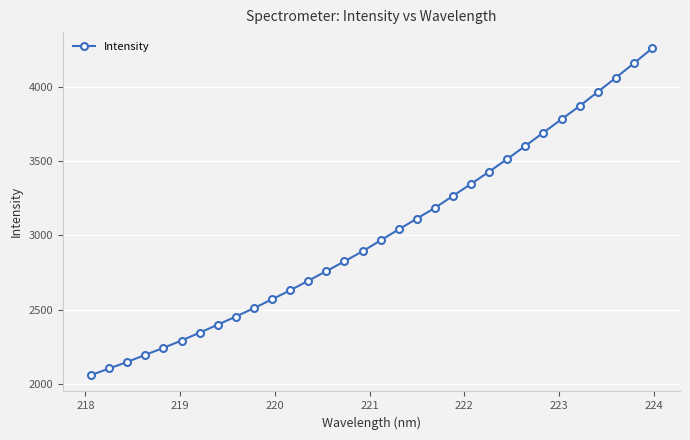

What is the difference between the maximum and minimum values?

2198.6